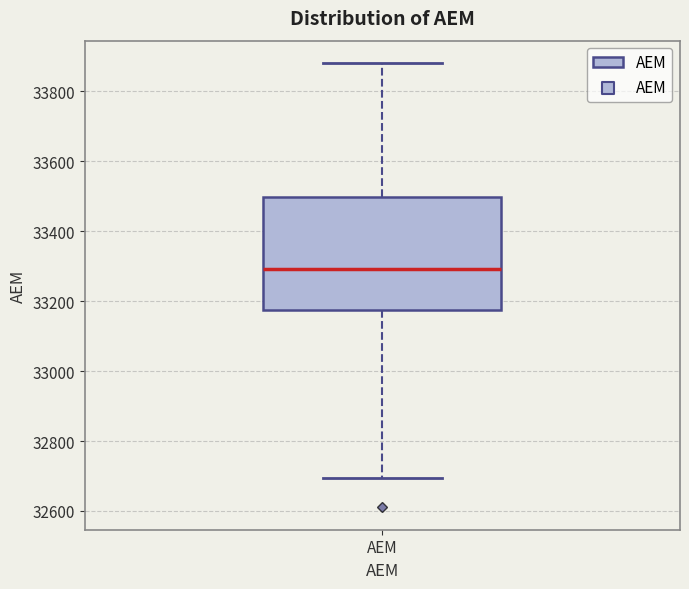

Read this box plot against the y-axis: the position of the median line, the range covered by the box, and the ends of both whiskers. The values are not printed on the chart, so give them approximately, as read against the axis.

median 33300, box 33180 to 33500, whiskers 32700 to 33880